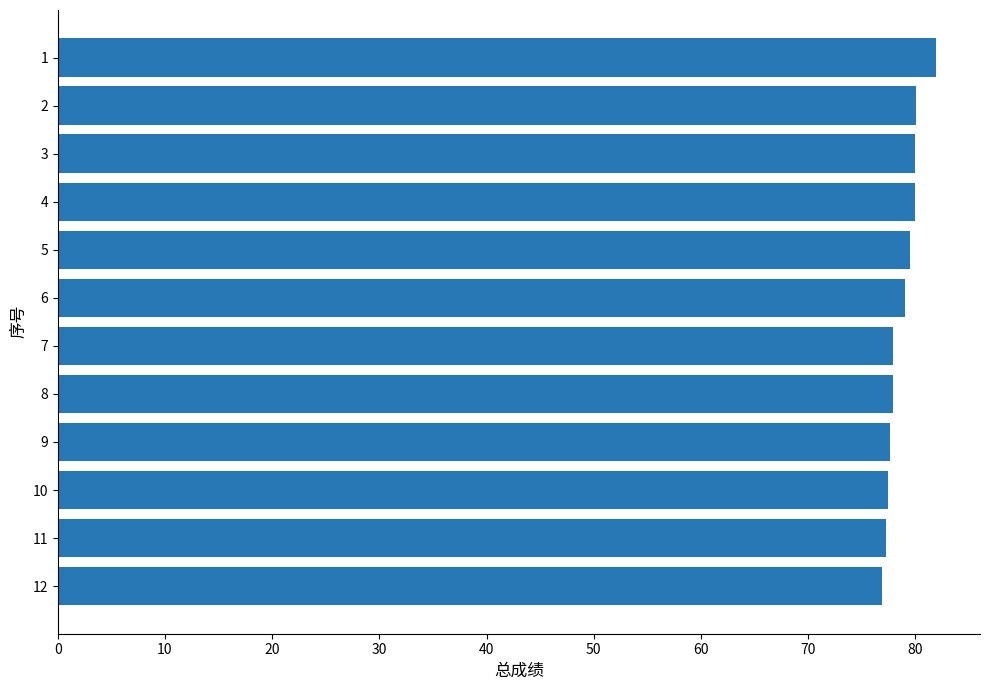

The value at 10 is 77.5. True or false?

True